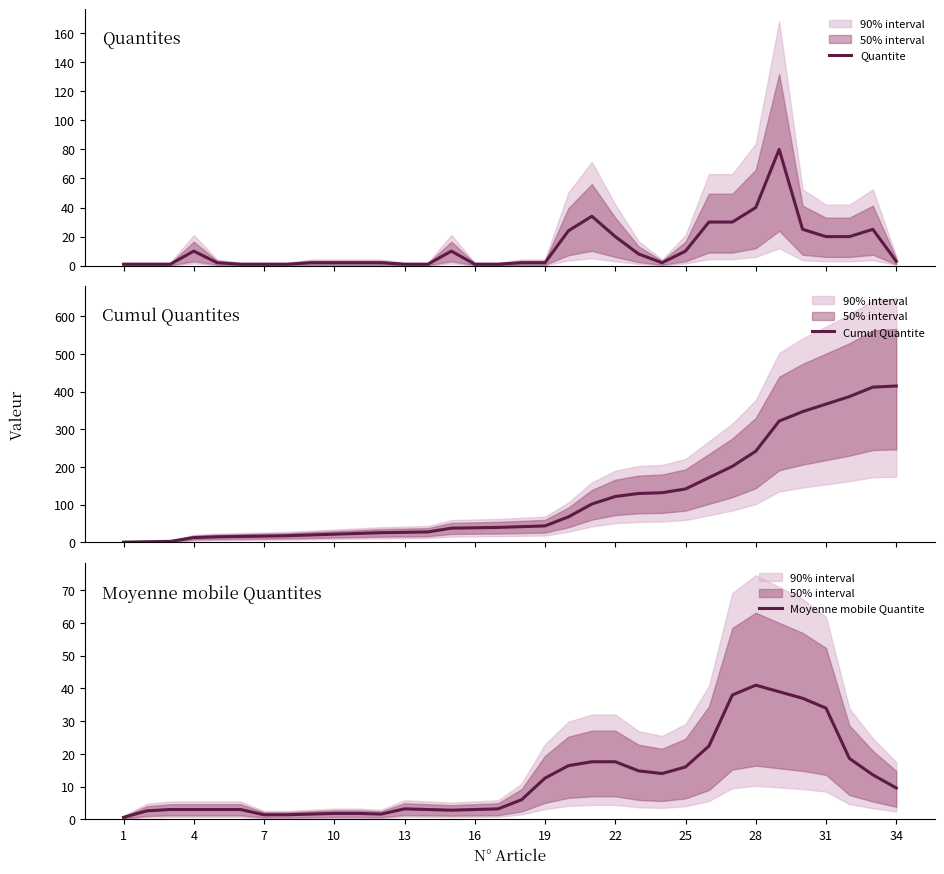

Is the value of Cumul Quantite at 1 greater than the value of Moyenne mobile Quantite at 19?

No